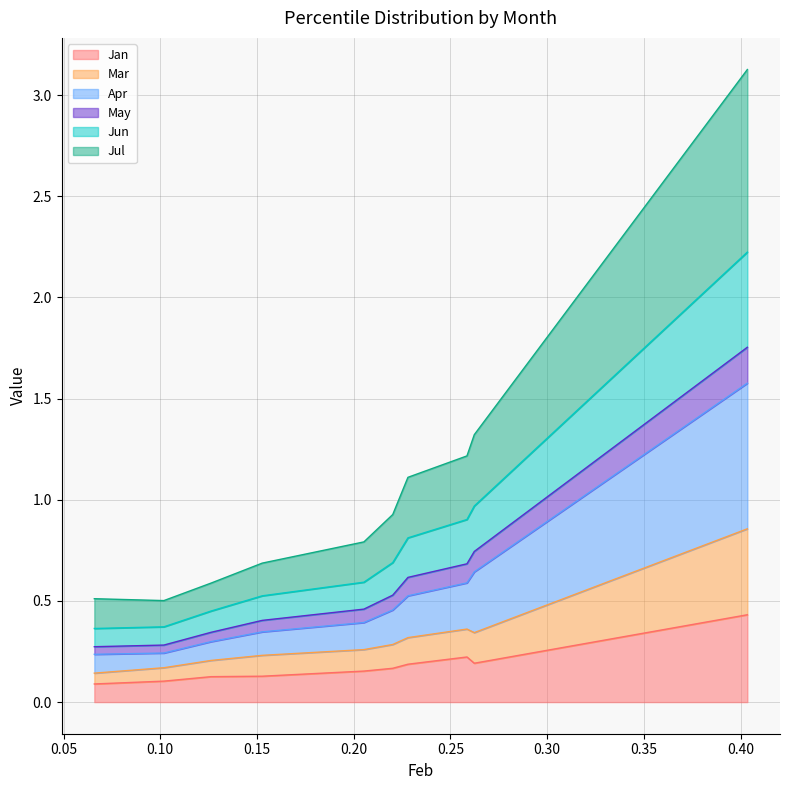

What is the spread (max minus min) of values at pct35?

0.6